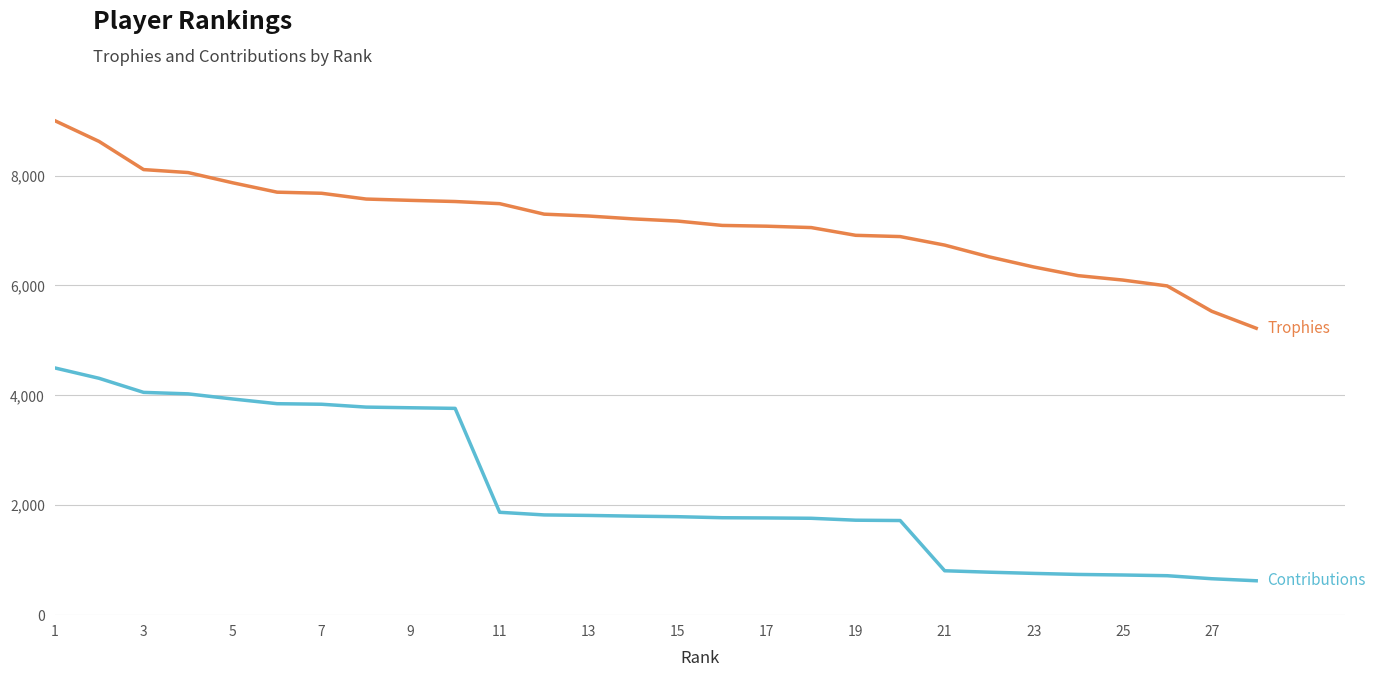

What is the maximum value shown in the chart?

9000